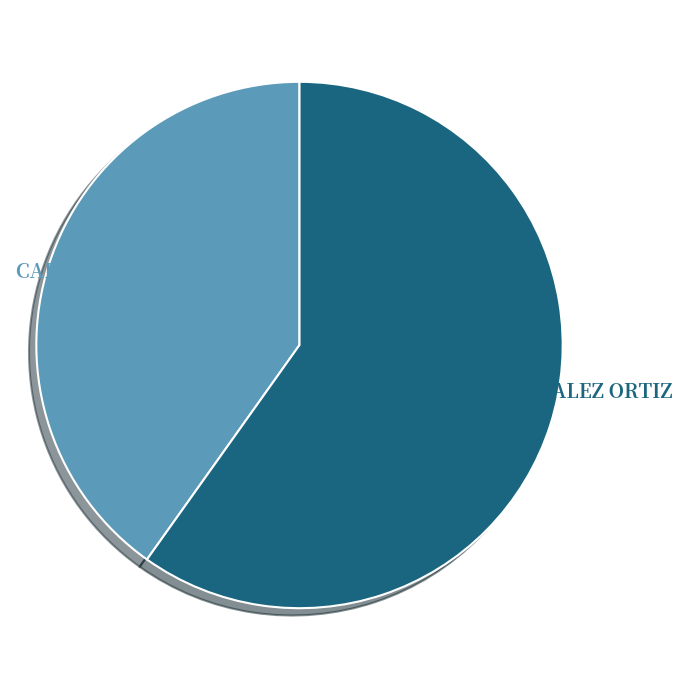

Does NESTOR ANTONIO GONZALEZ ORTIZ represent more than half of the total?

Yes